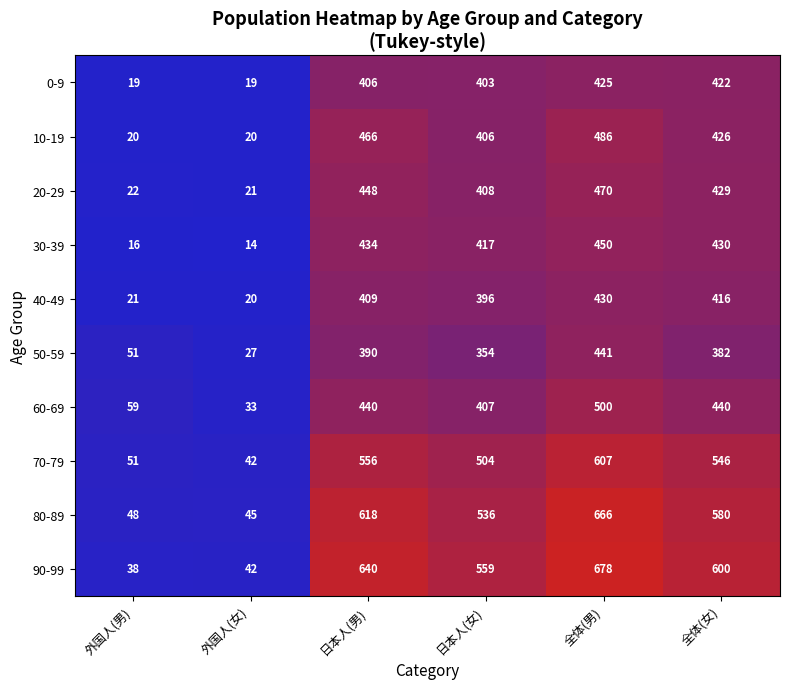

What is the greatest value displayed?

678